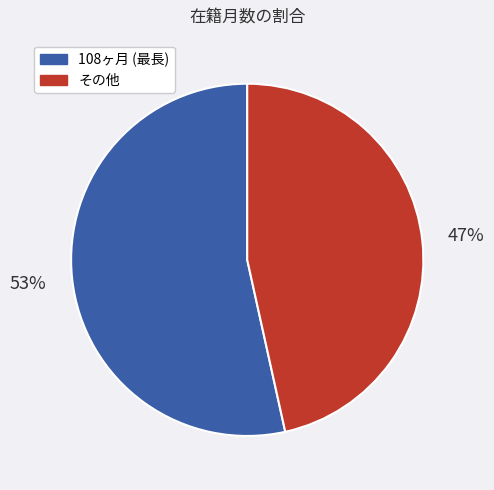

Is there a majority slice in this chart?

Yes